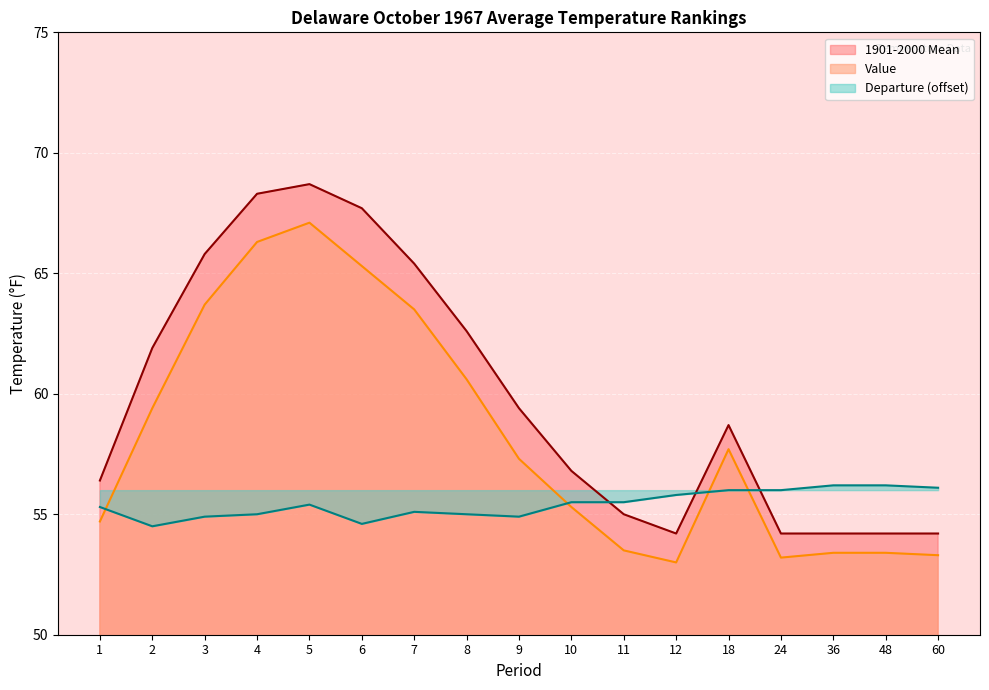

Which series changed the most between 3 and 12?

1901-2000 Mean